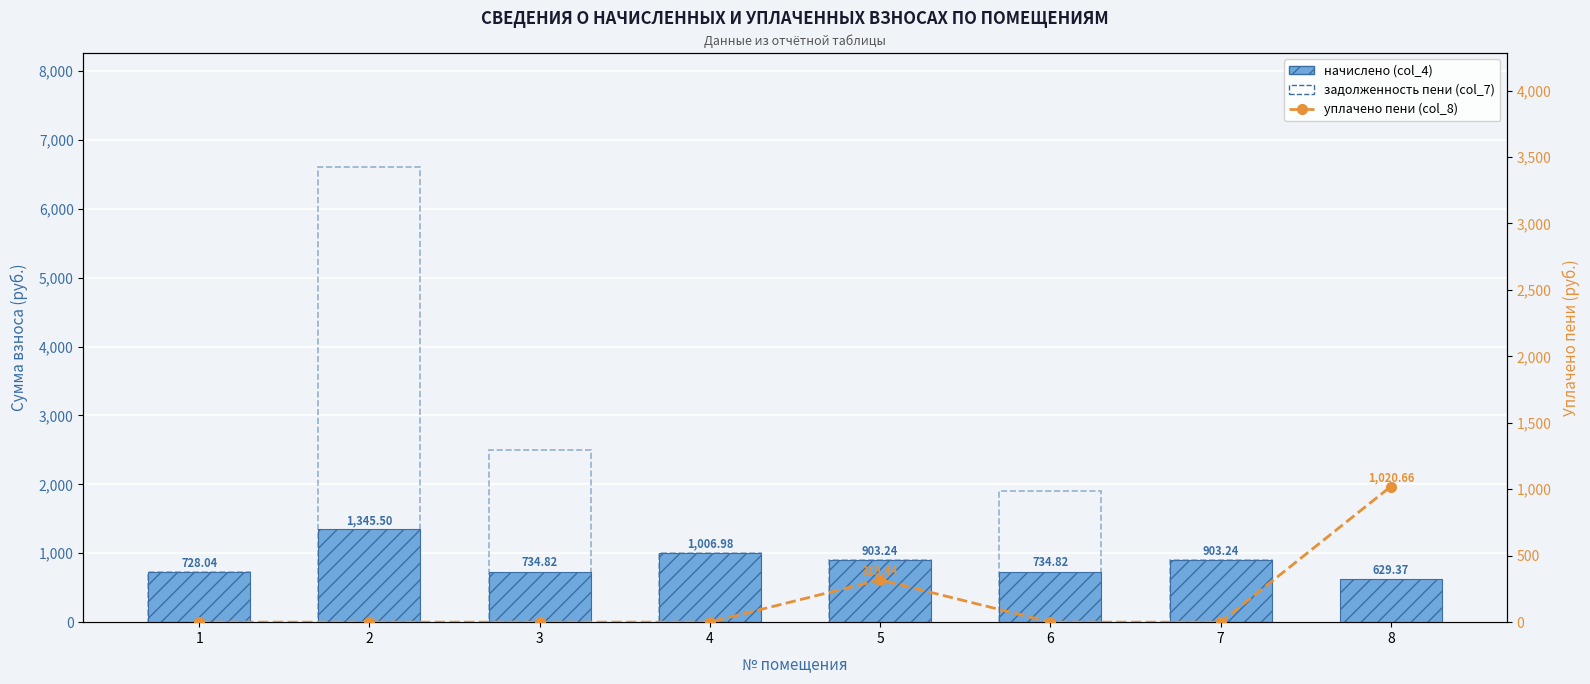

What is the spread (max minus min) of values at 8?

1020.7